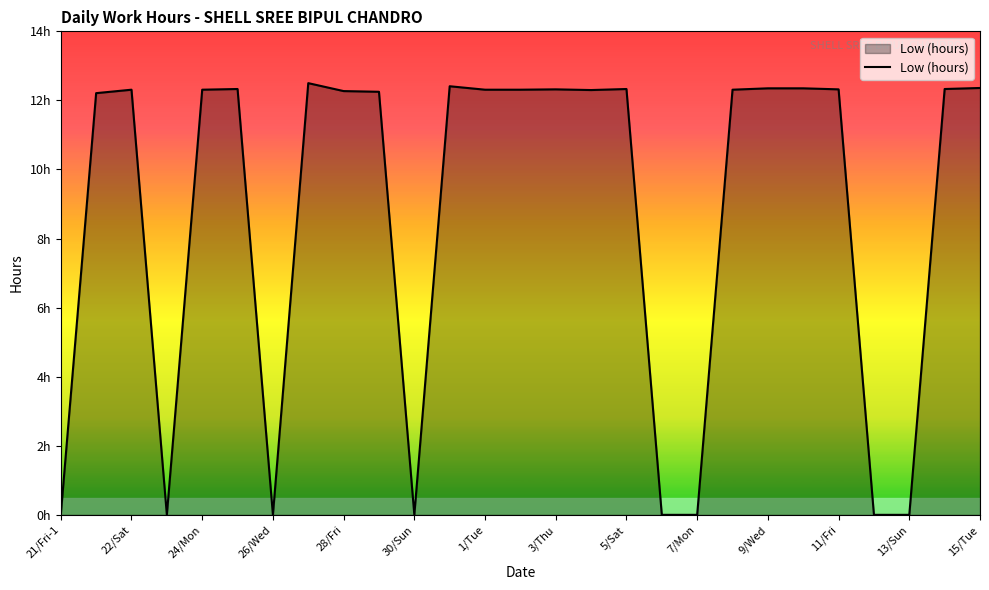

At which label is the value closest to 6?

21/Fri-1